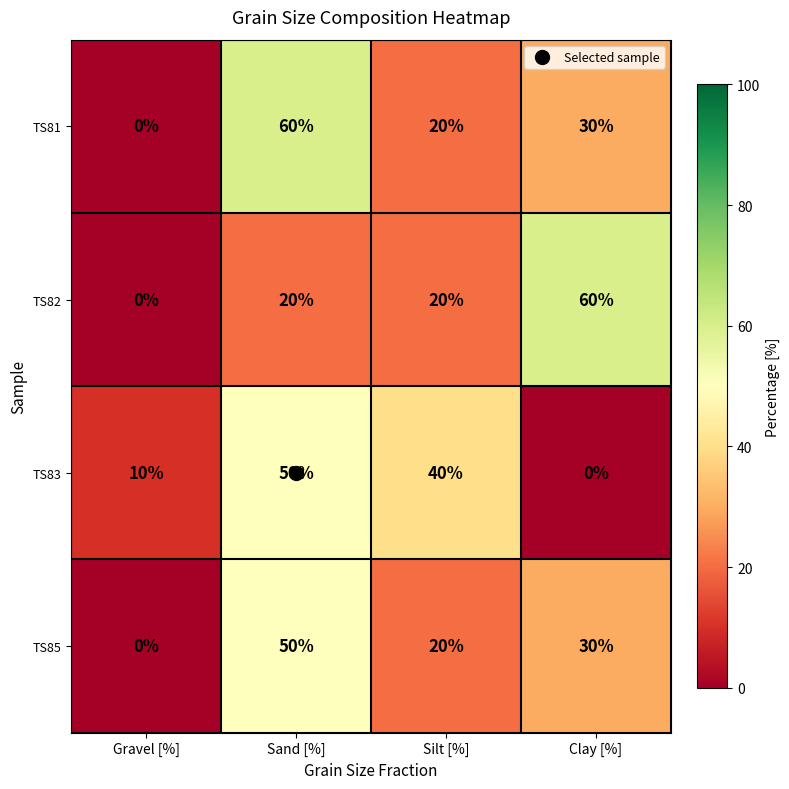

How many TS81 values are between 20 and 60?

3